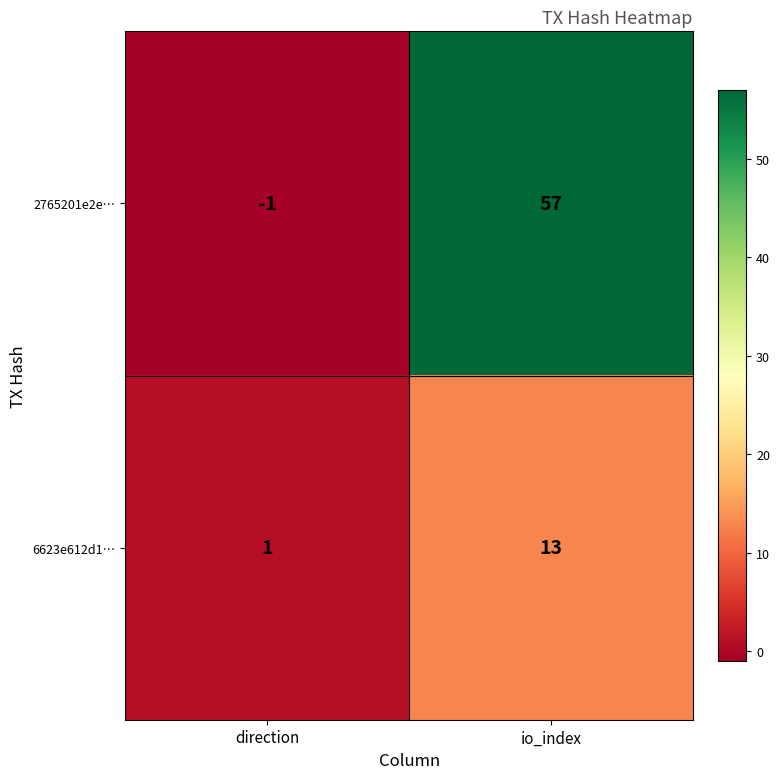

Which series has the widest spread of values?

2765201e2e…